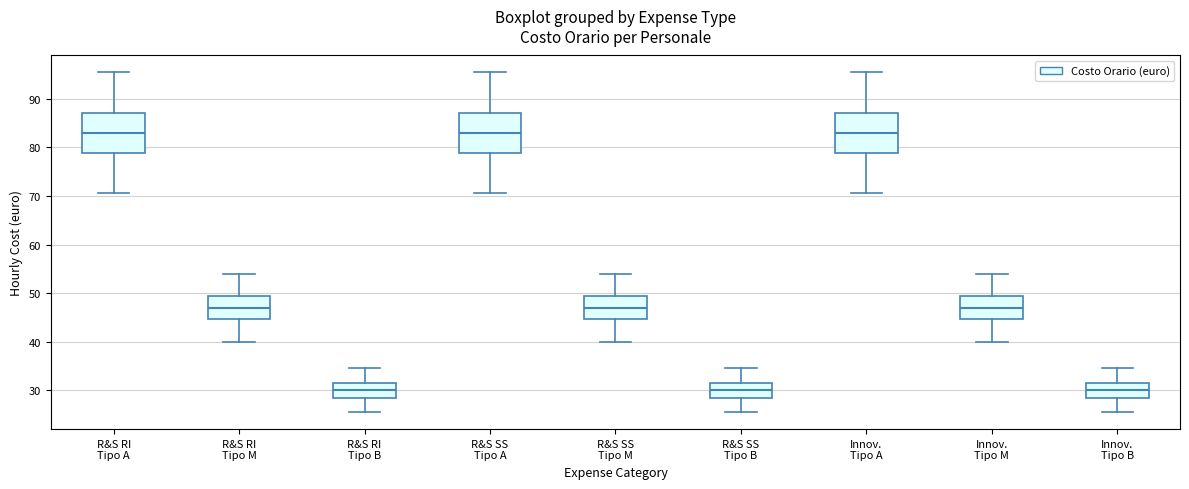

Reading left to right, read every box against the y-axis: the position of its median line, the range the box covers, and the ends of its whiskers. The values are not printed on the chart, so give them approximately, as read against the axis.

R&S RI Tipo A: median 83, box 79 to 87, whiskers 71 to 95
R&S RI Tipo M: median 47, box 45 to 49, whiskers 40 to 54
R&S RI Tipo B: median 30, box 29 to 32, whiskers 26 to 35
R&S SS Tipo A: median 83, box 79 to 87, whiskers 71 to 95
R&S SS Tipo M: median 47, box 45 to 49, whiskers 40 to 54
R&S SS Tipo B: median 30, box 29 to 32, whiskers 26 to 35
Innov. Tipo A: median 83, box 79 to 87, whiskers 71 to 95
Innov. Tipo M: median 47, box 45 to 49, whiskers 40 to 54
Innov. Tipo B: median 30, box 29 to 32, whiskers 26 to 35